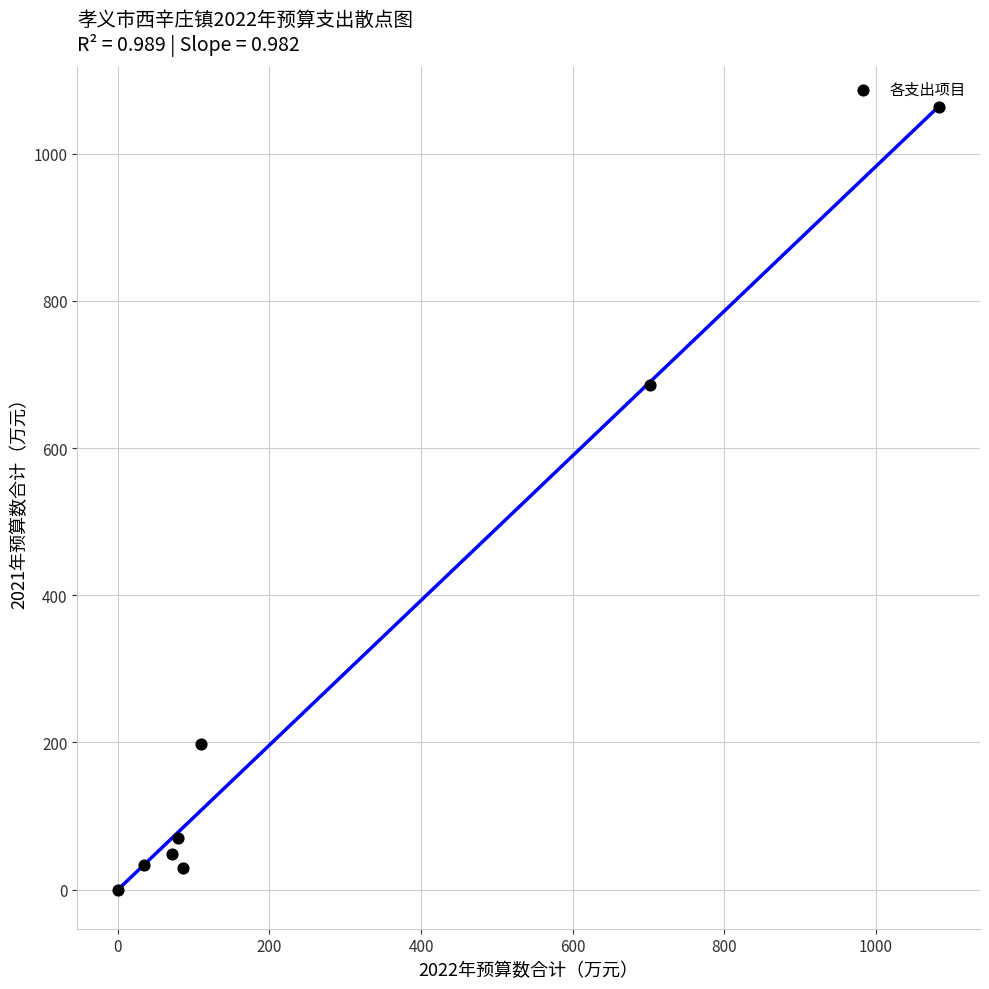

What Y value in the scatter plot is closest to 531?

686.2